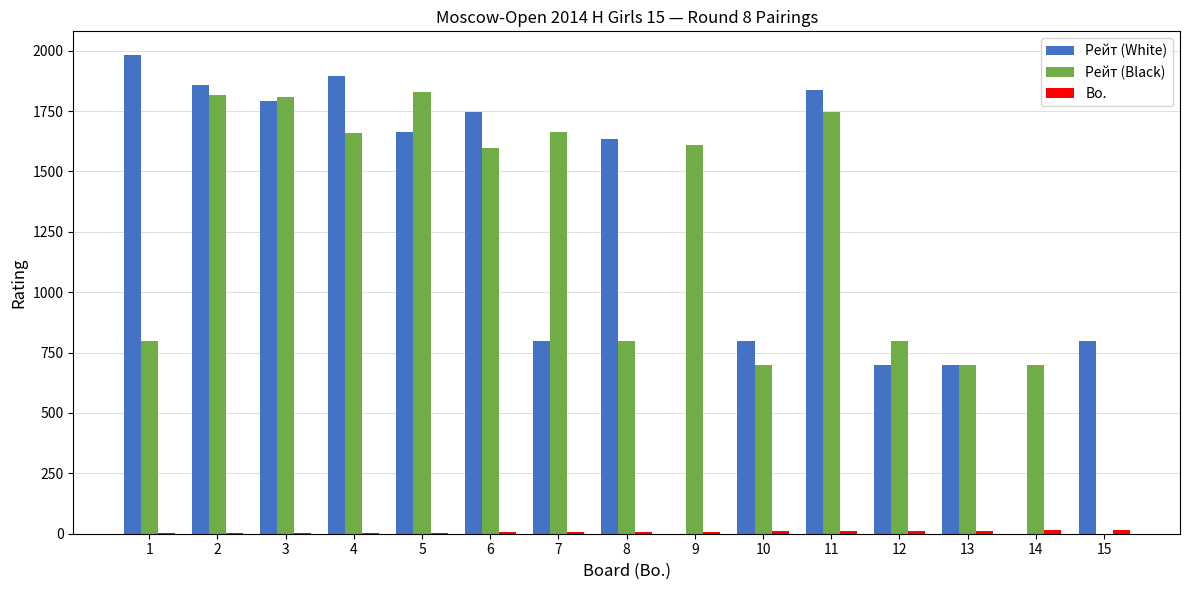

The value of Рейт (White) at 3 is 948. True or false?

False